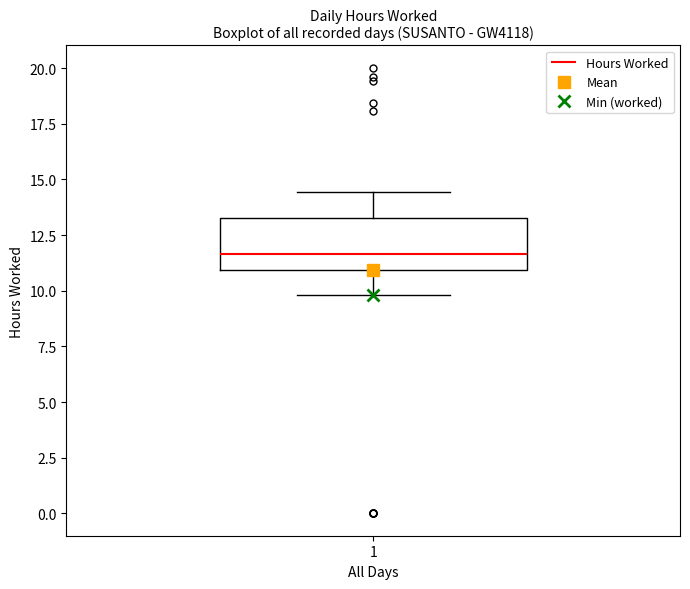

Transcribe this box plot: give where the median line is, the range the box spans, and where the two whiskers end, as read against the y-axis. The values are not printed on the chart, so give them approximately, as read against the axis.

median 11.5, box 11.0 to 13.5, whiskers 10.0 to 14.5